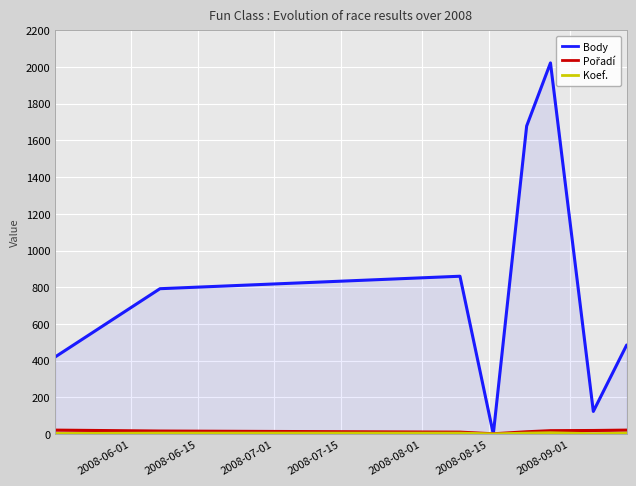

How many data points in Pořadí are above 18?

3